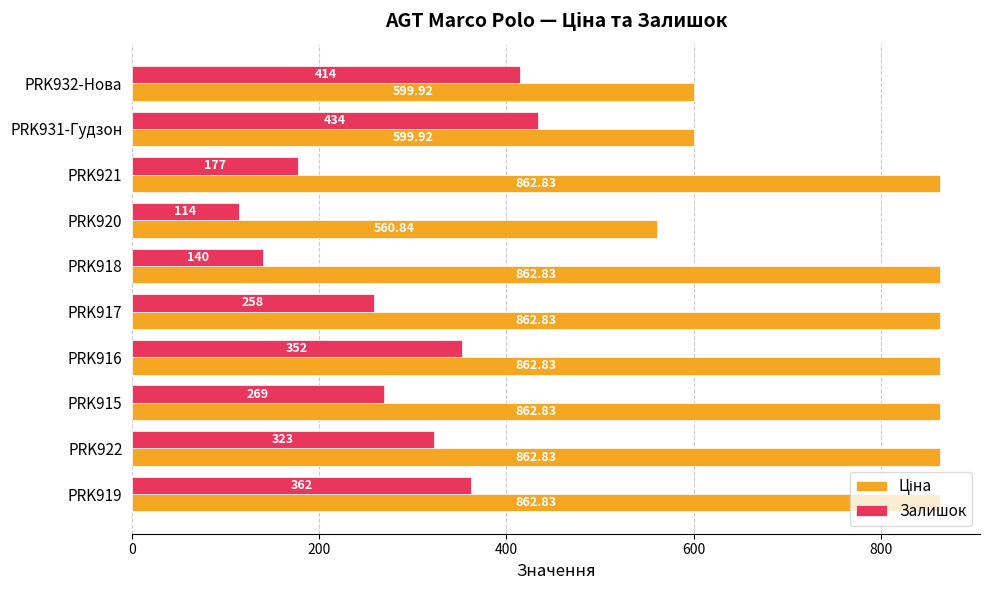

At how many categories does at least one series exceed 354?

10